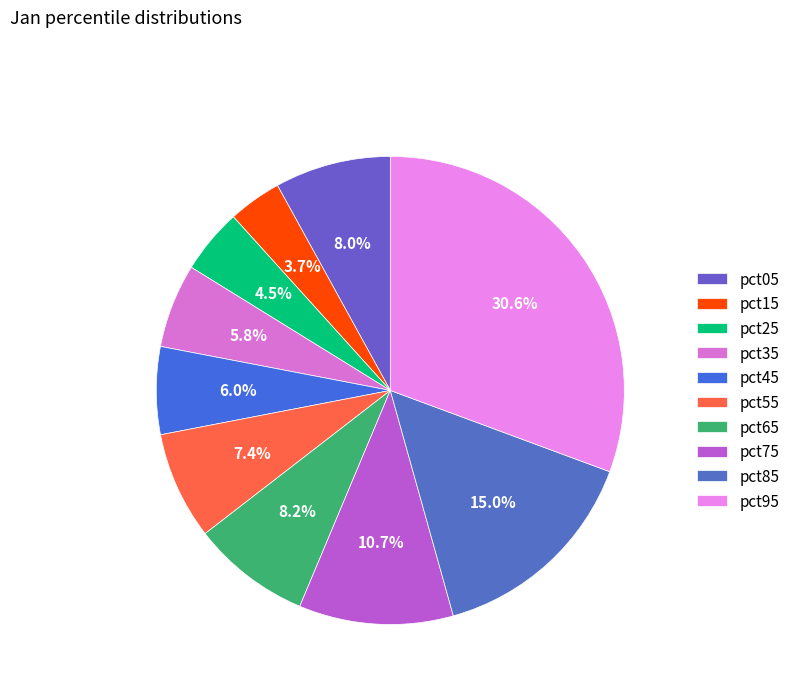

The pct55 slice represents 7% of the pie. True or false?

True